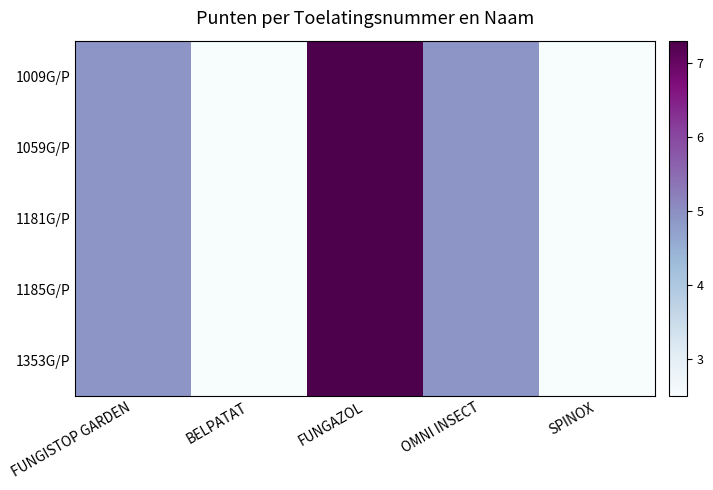

What is the total value across all series at BELPATAT?

12.5